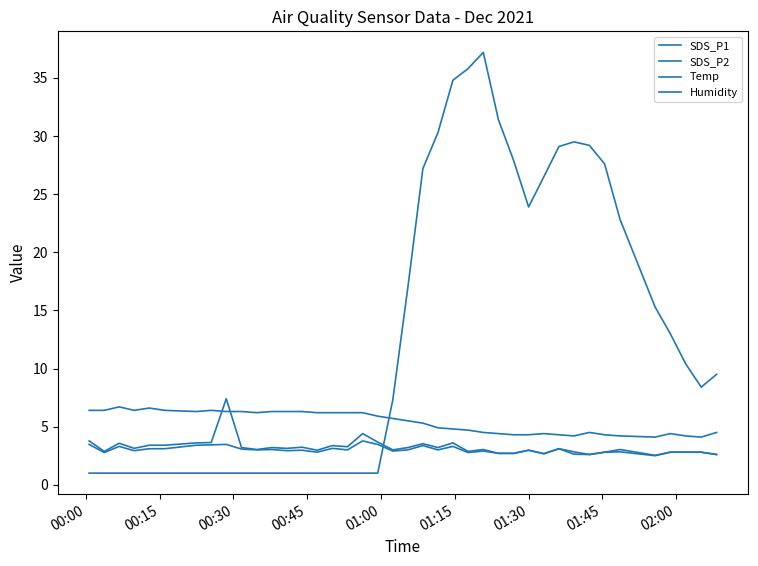

Is this an area chart (filled region under the line)?

No